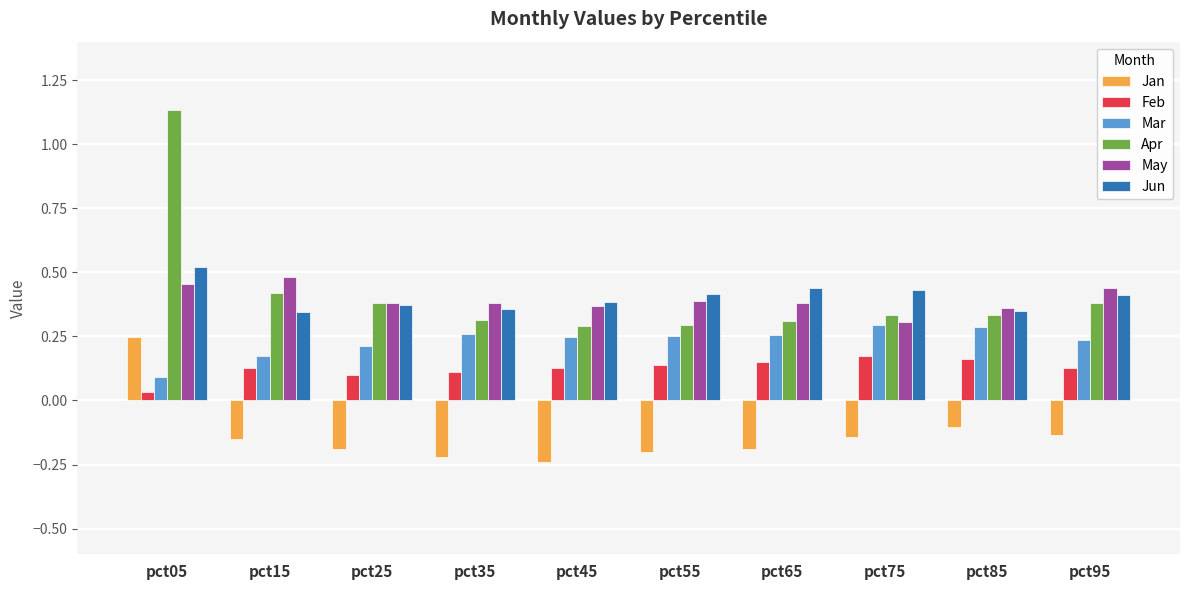

What is the sum of all Jun values?

4.0